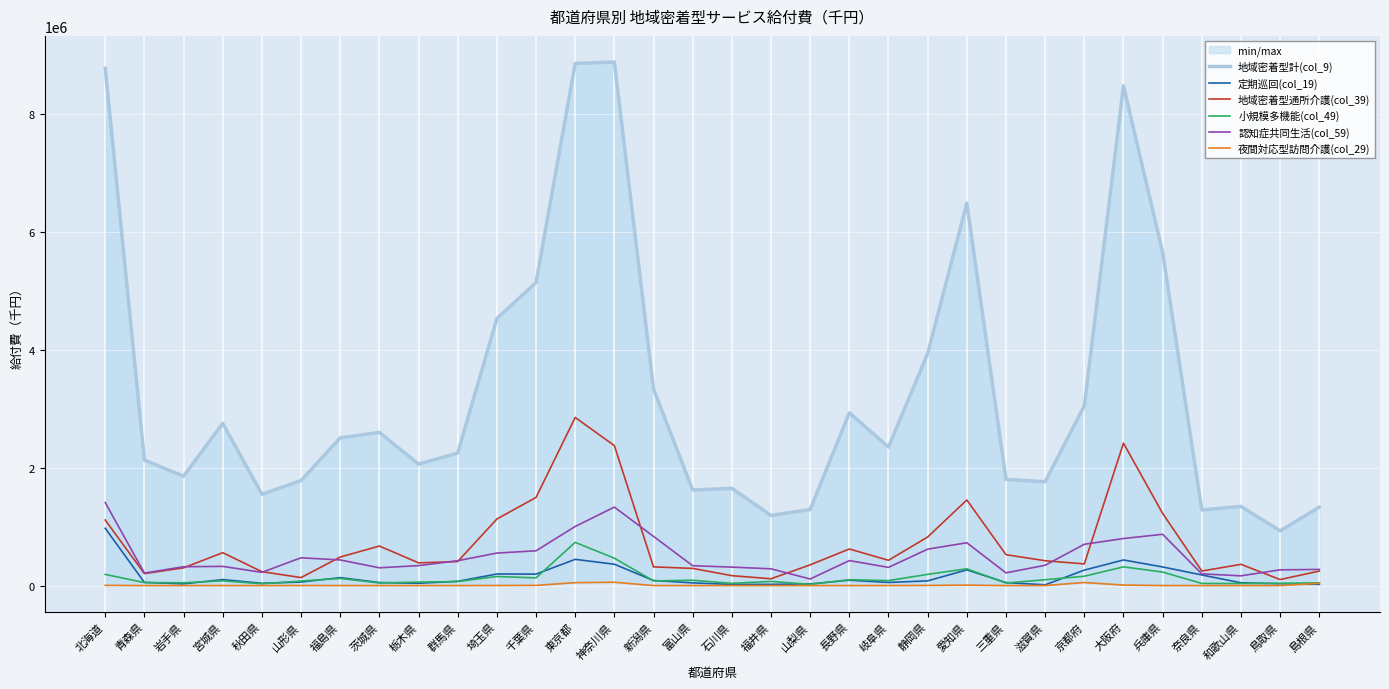

Is it true that 地域密着型計(col_9) equals 4191579.9 at 宮城県?

False